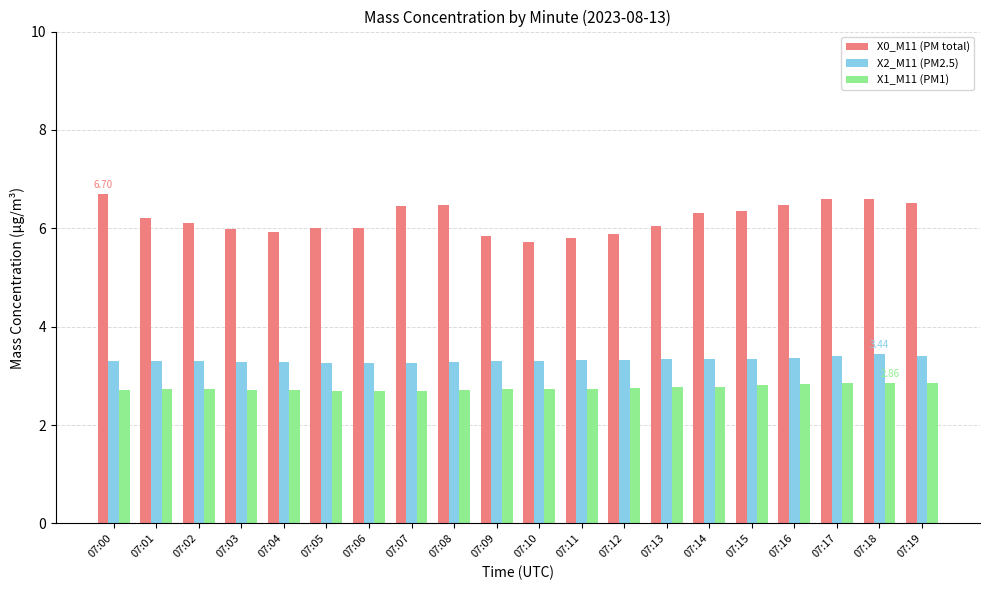

Which series has the largest range (max minus min)?

X0_M11 (PM total)